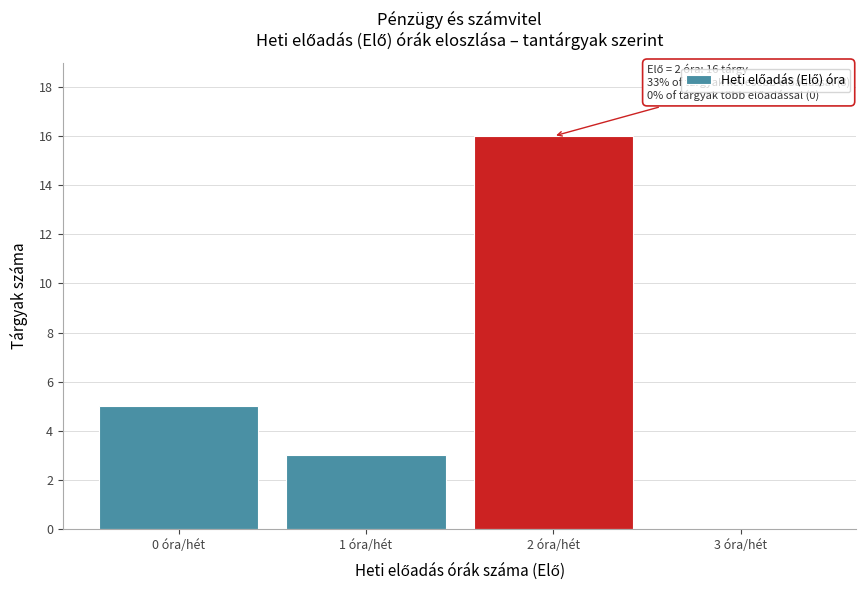

Which range on the x-axis has the tallest bar?

1.5 to 2.5